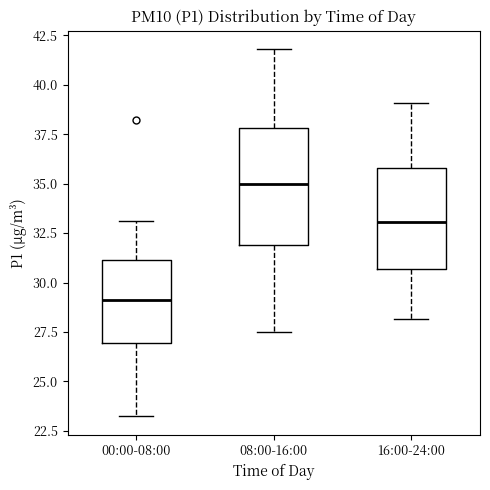

Which box is the tallest, from its lower edge to its upper edge?

08:00-16:00